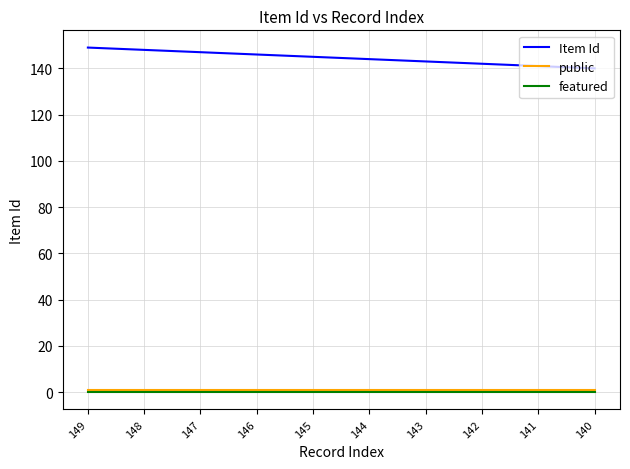

Count the number of categories in the chart.

10